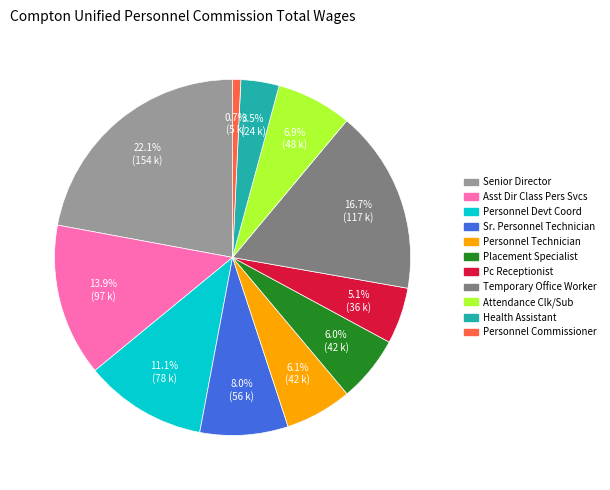

Count the number of slices in the pie.

11